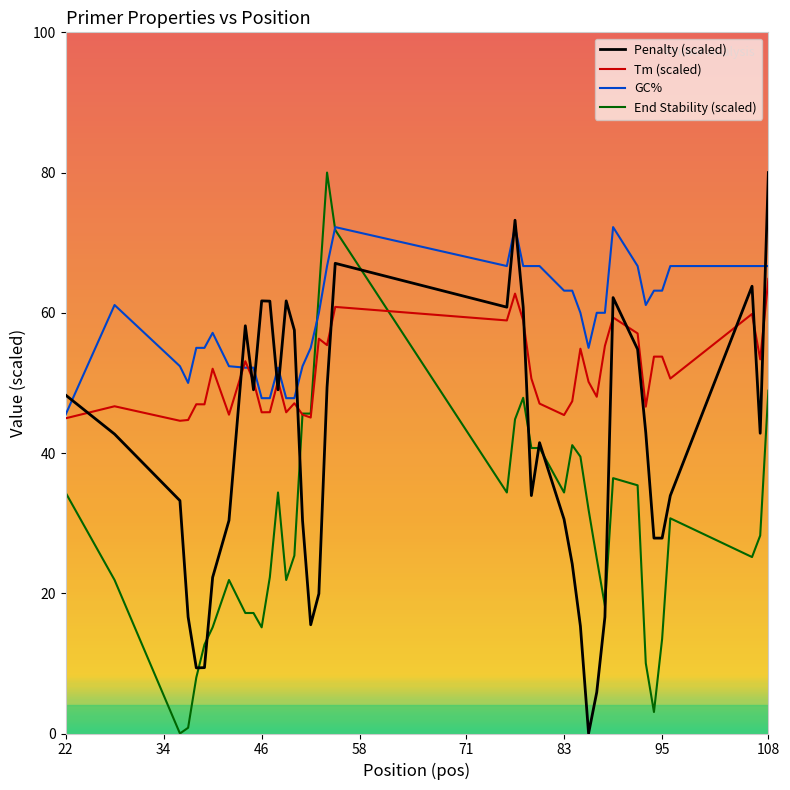

What is the maximum value shown in the chart?

80.0